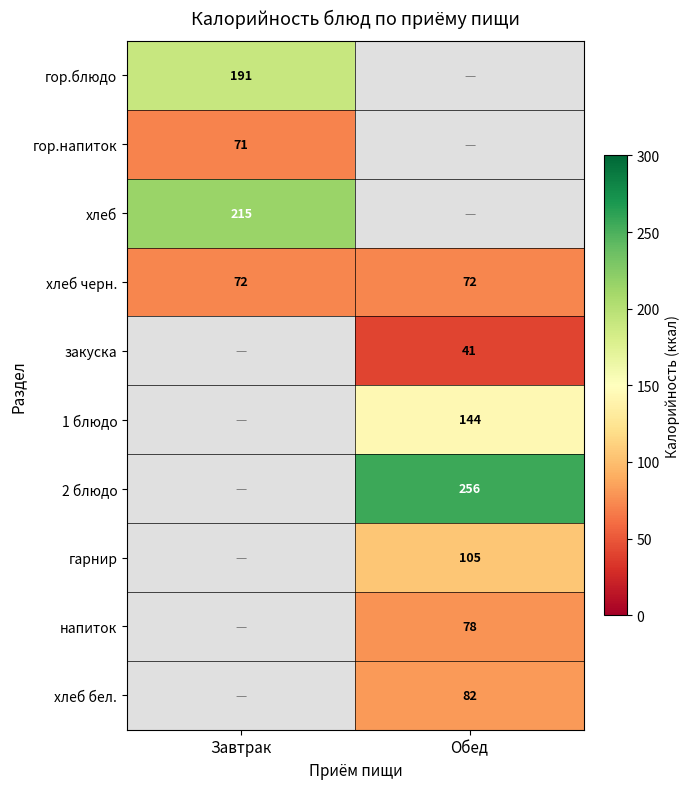

Between Обед and Завтрак, which is larger?

Завтрак